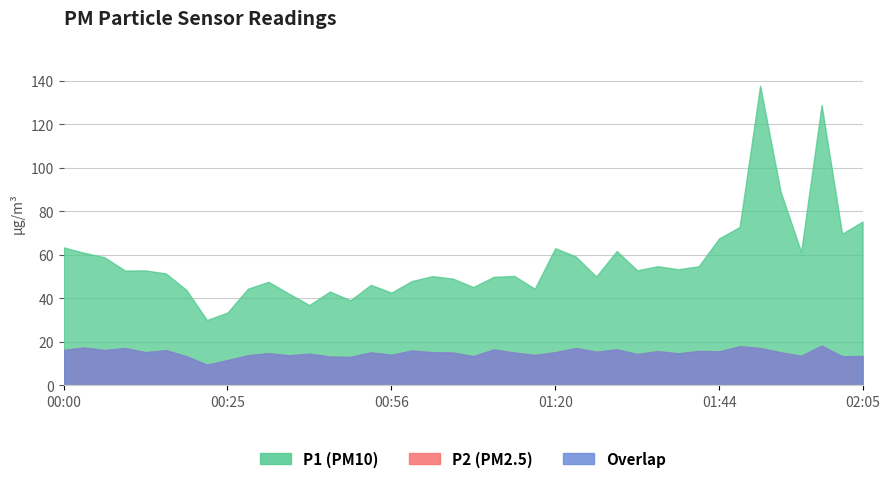

True or false: P1 has a value of 29.5 at 00:15.

False